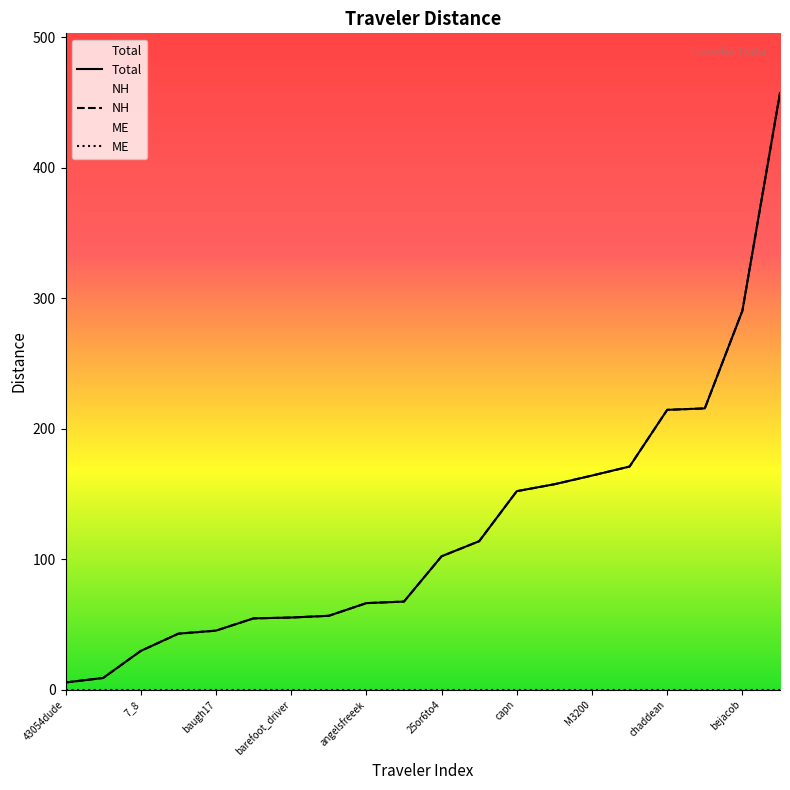

What are all the series names shown in the legend?

Total, NH, ME